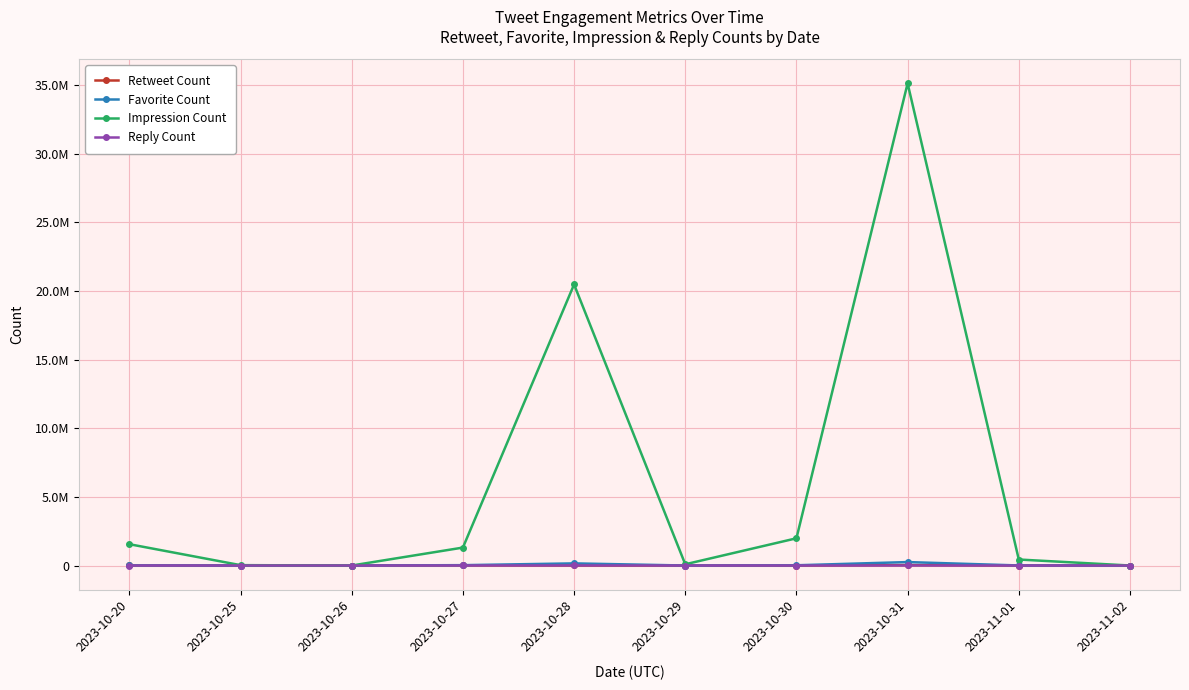

What are all the series names shown in the legend?

Retweet Count, Favorite Count, Impression Count, Reply Count